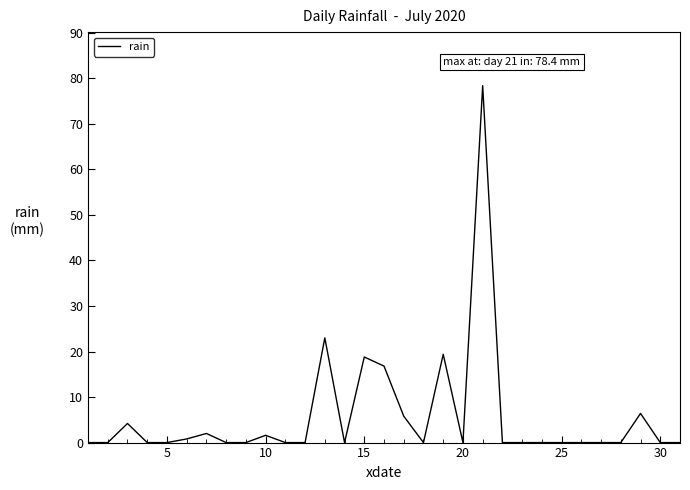

What is the maximum value shown in the chart?

78.4